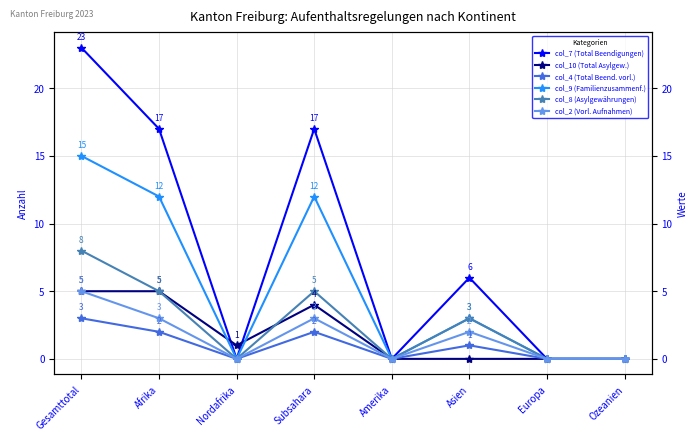

What is the label of the 8th point from the right?

Gesamttotal